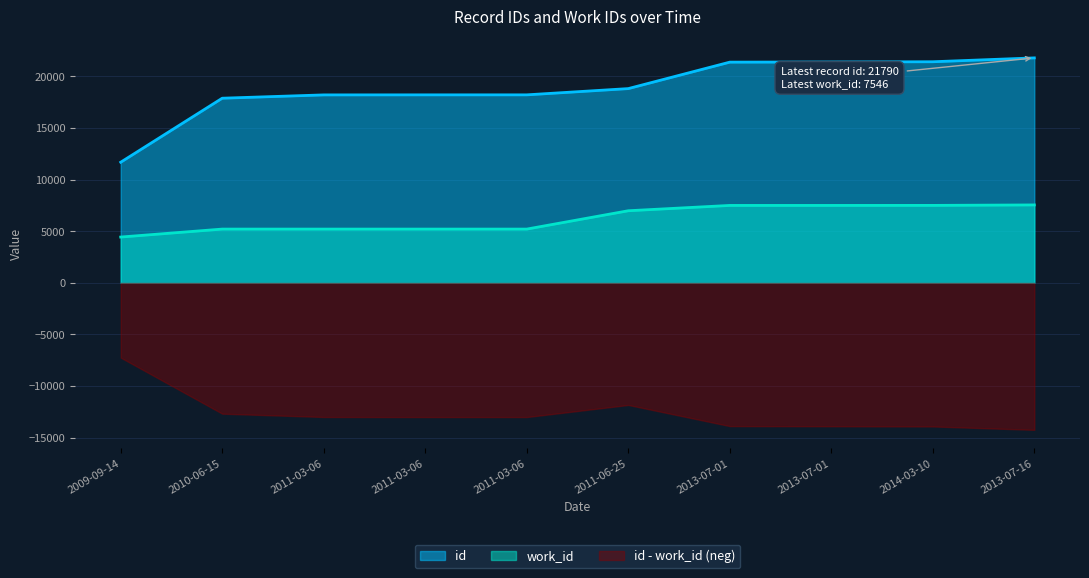

What is the sum of all id values?

188983